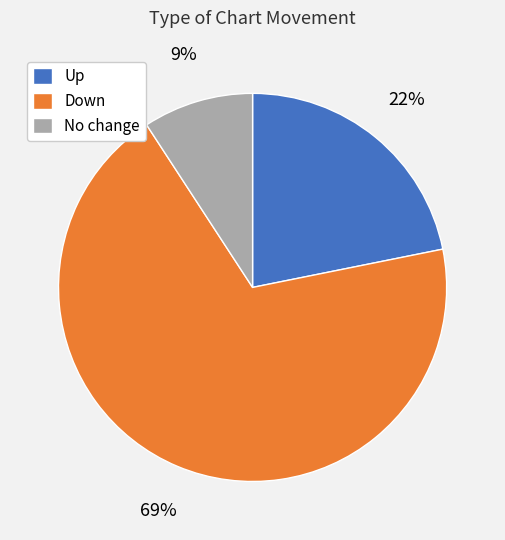

Combined, do No change and Up account for over 50%?

No